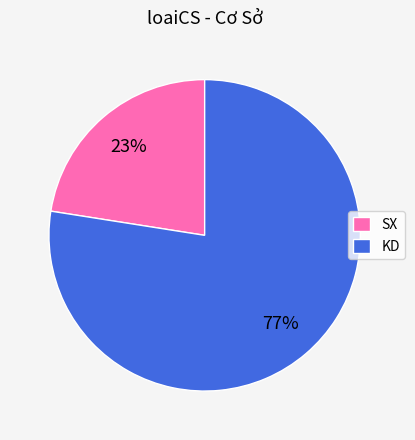

To the nearest percent, what is the average slice percentage?

50%